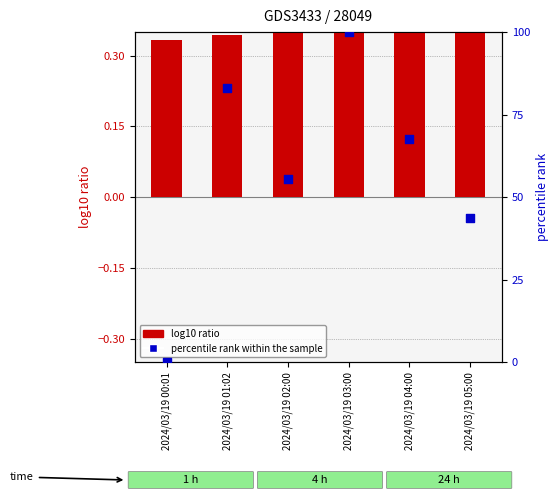

What is the total value across all series at 2024/03/19 01:02?

83.4